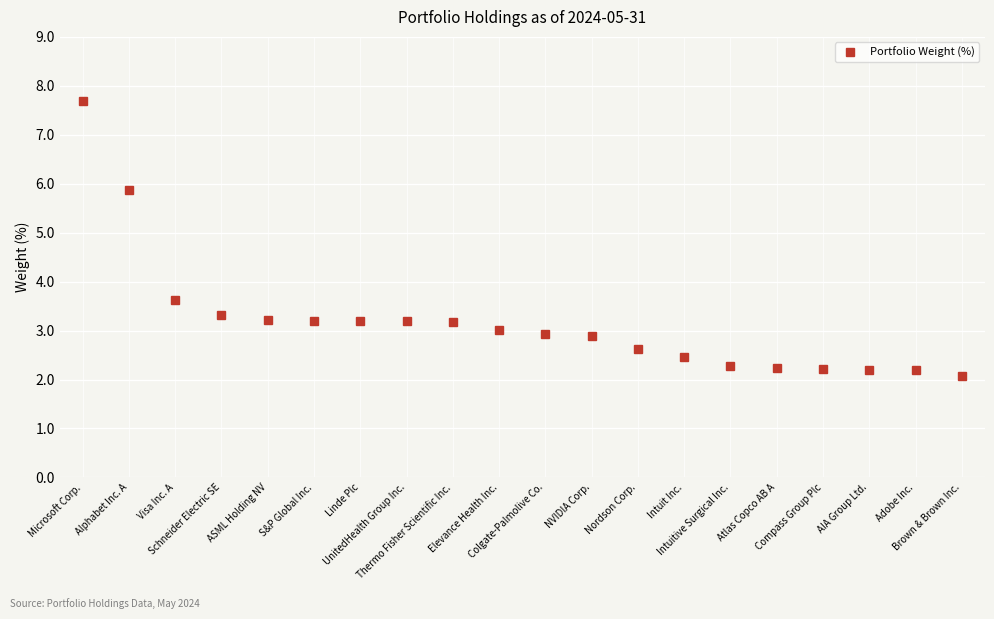

What is the approximate value at Nordson Corp.?

2.6